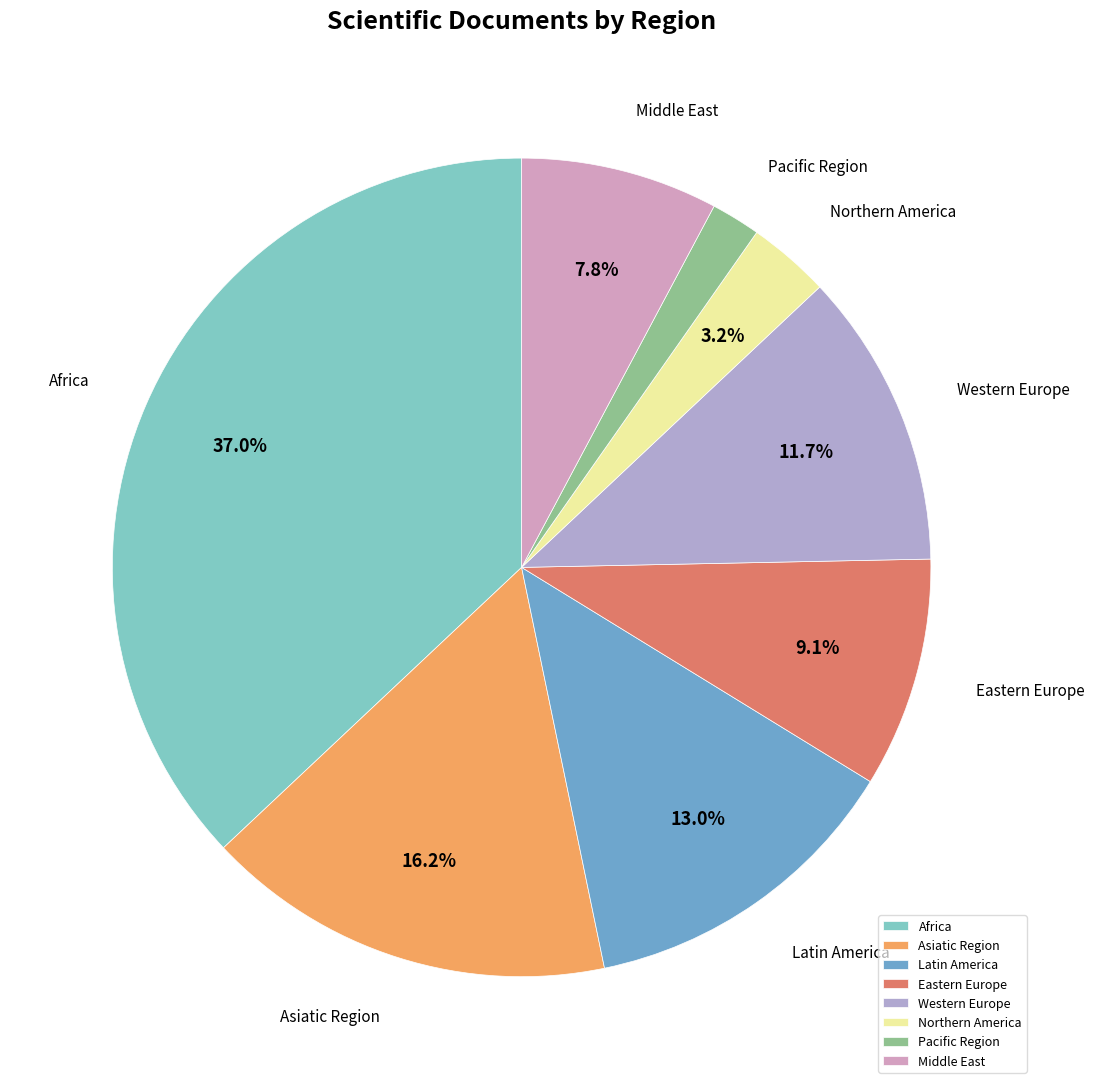

Rank the categories by value from lowest to highest.

Pacific Region, Northern America, Middle East, Eastern Europe, Western Europe, Latin America, Asiatic Region, Africa